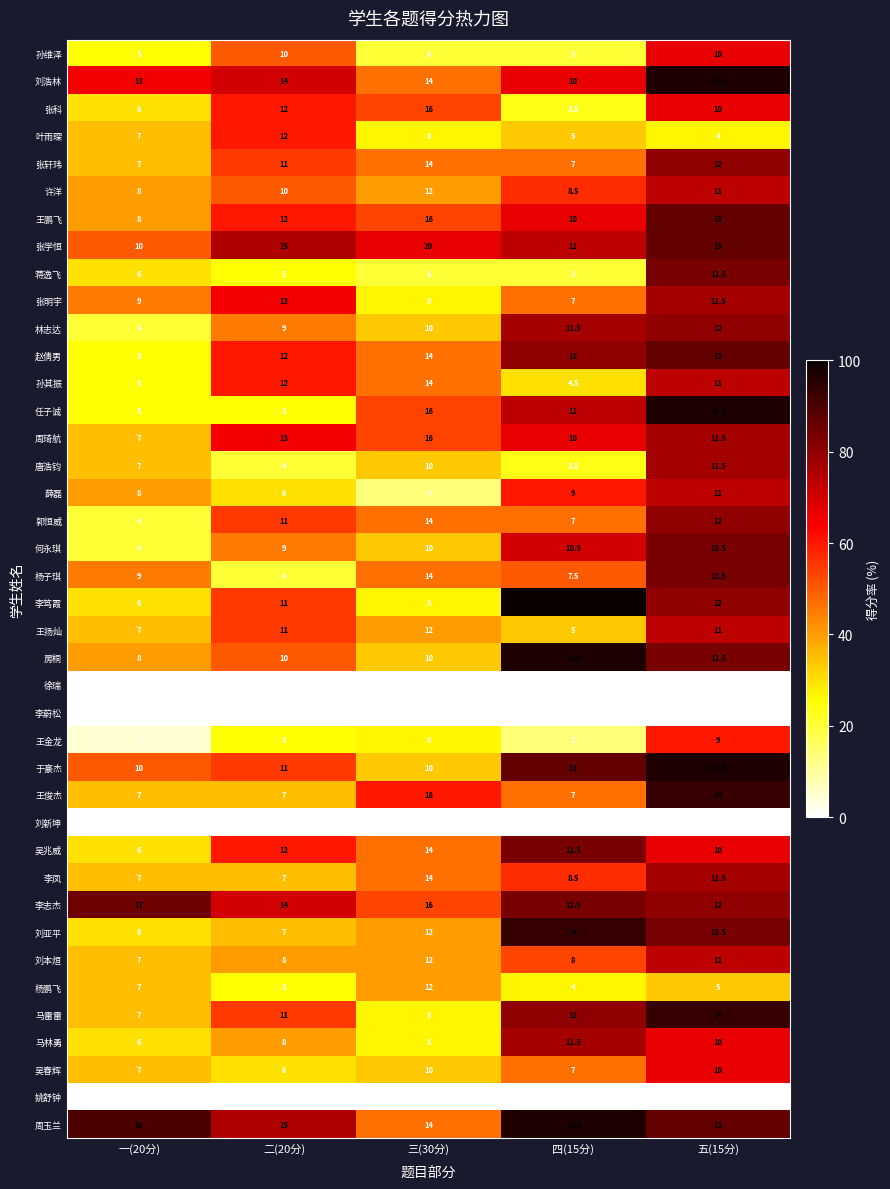

The value of 房桐 at 一(20分) is 8.0. True or false?

True